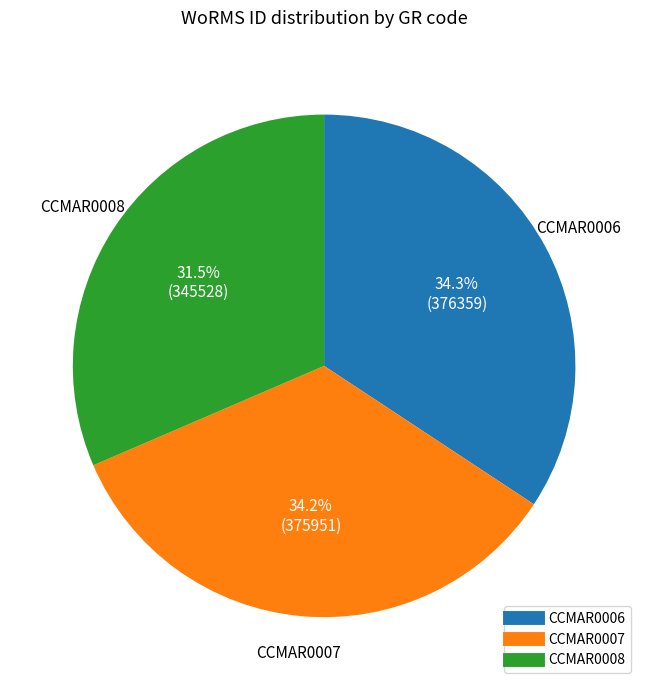

Between CCMAR0008 and CCMAR0007, which is larger?

CCMAR0007